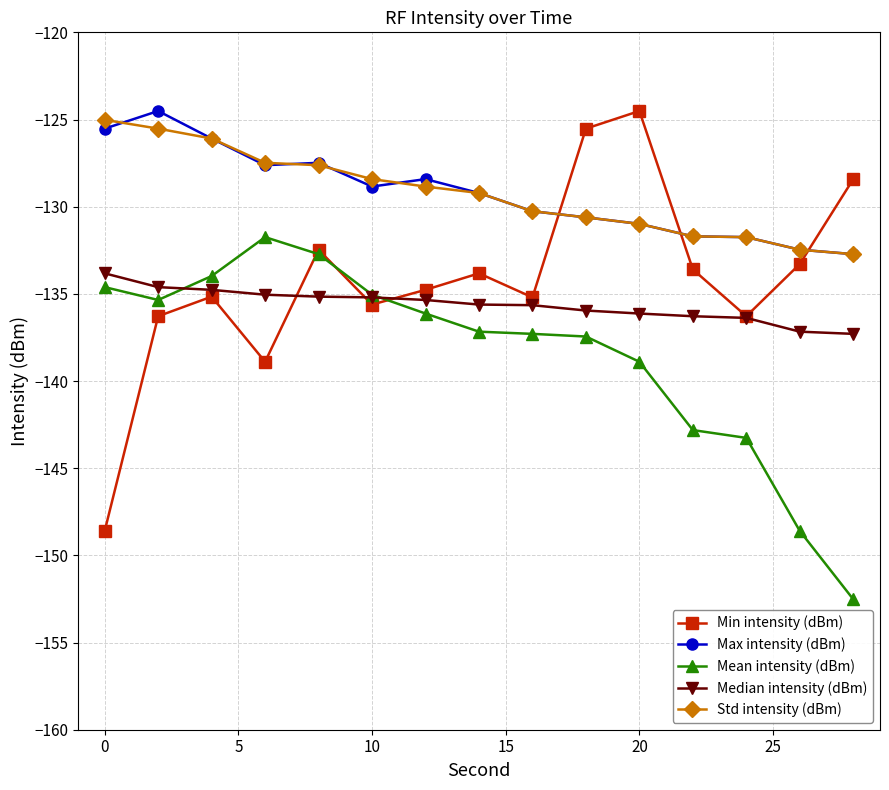

What is the value of the Std intensity (dBm) point at the 3rd from the left?

-126.1